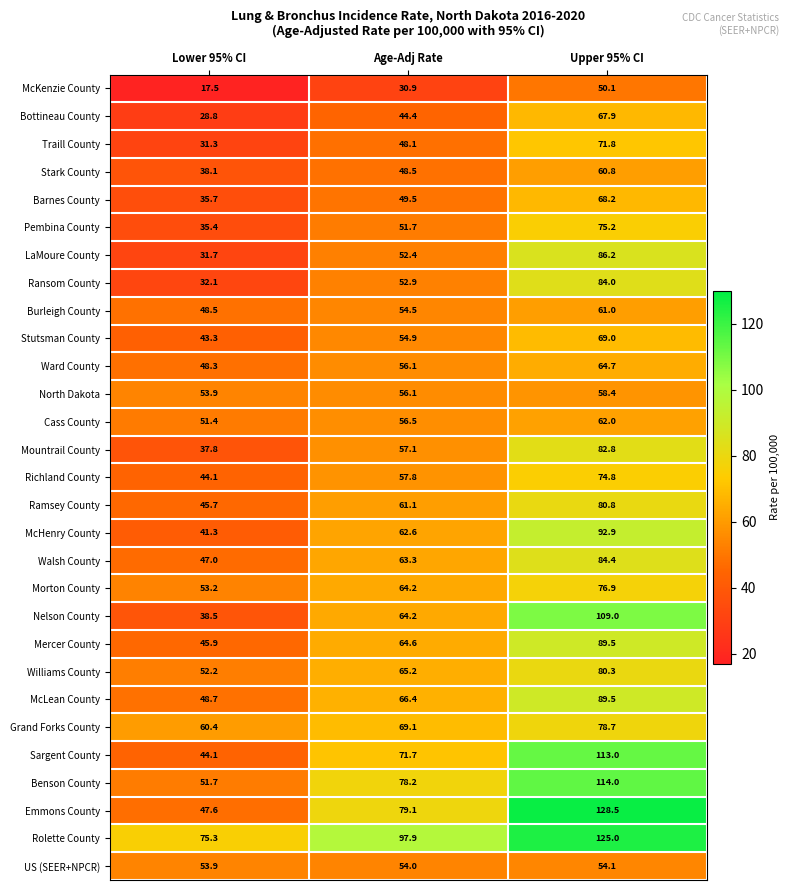

Where does the Benson County series first go above 78?

Age-Adj Rate